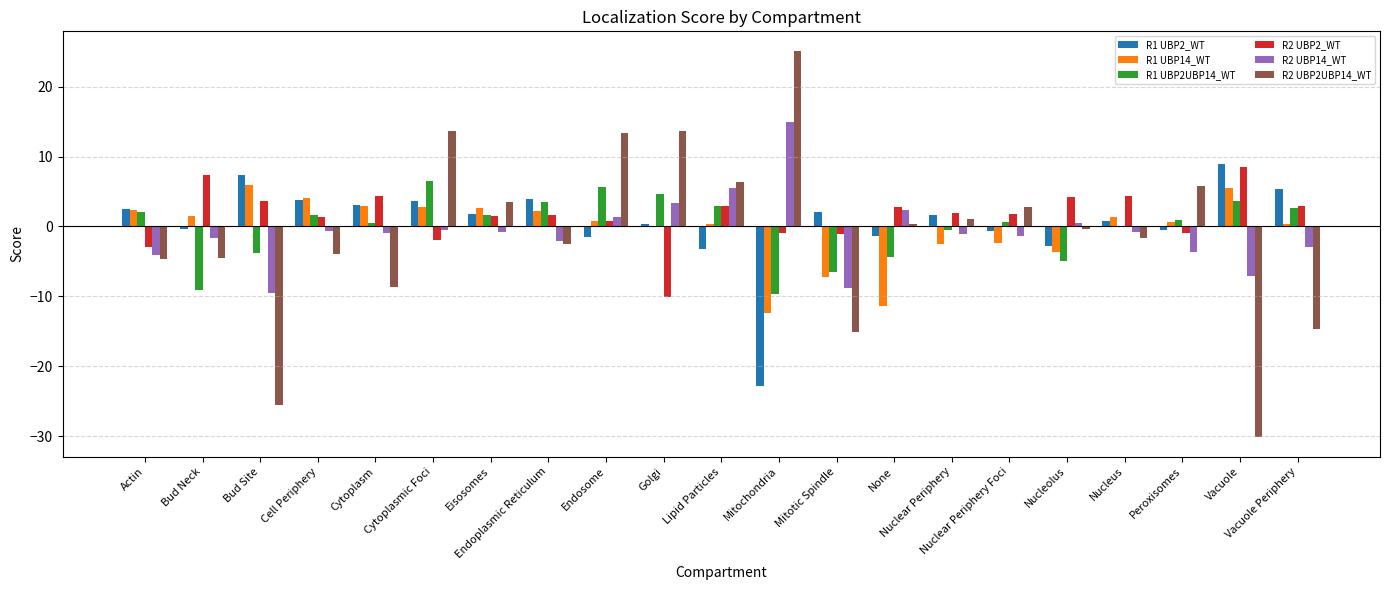

How many positive values does the R2 UBP2_WT series have?

15